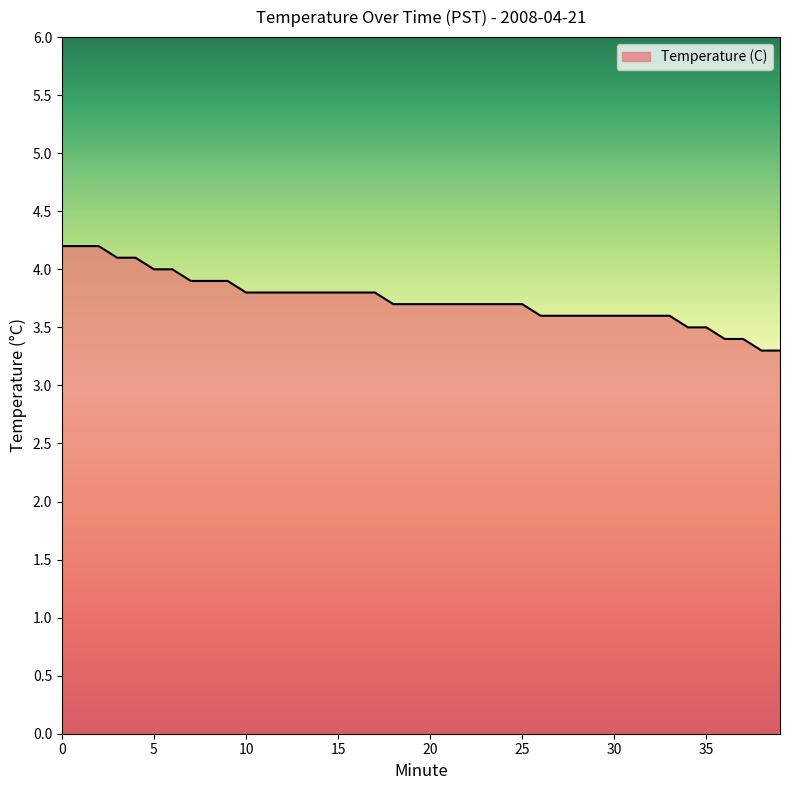

What is the maximum value shown in the chart?

4.2